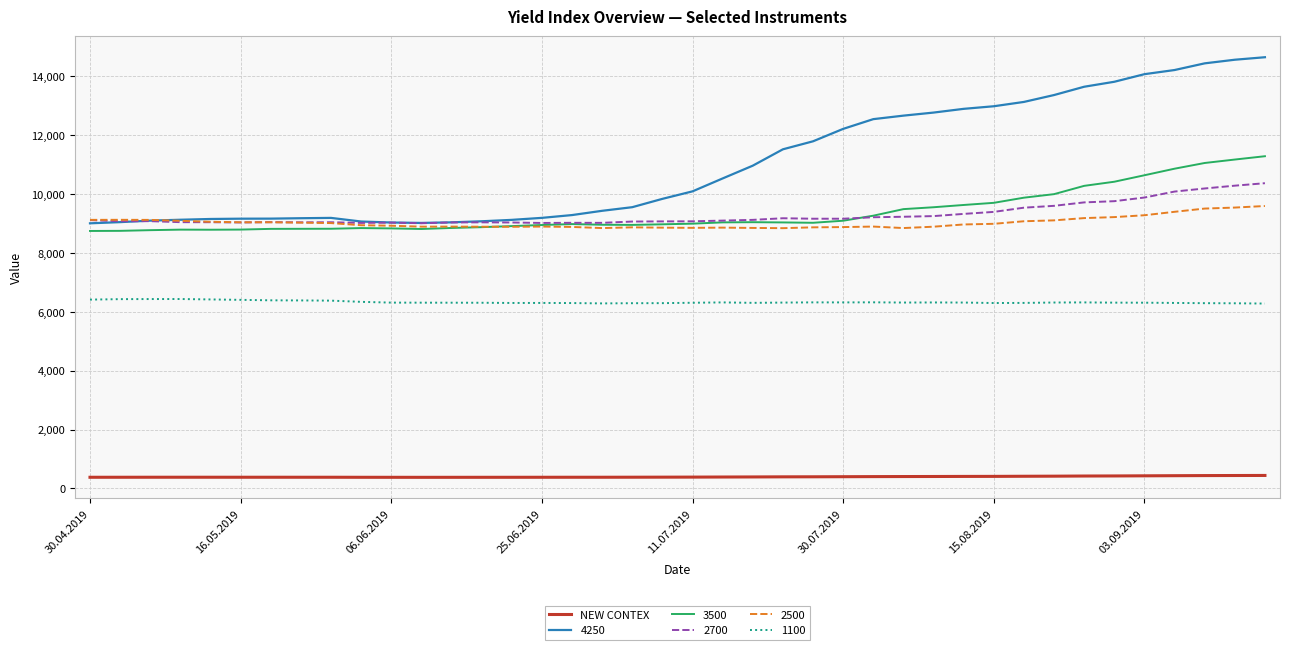

Which series has the largest range (max minus min)?

4250